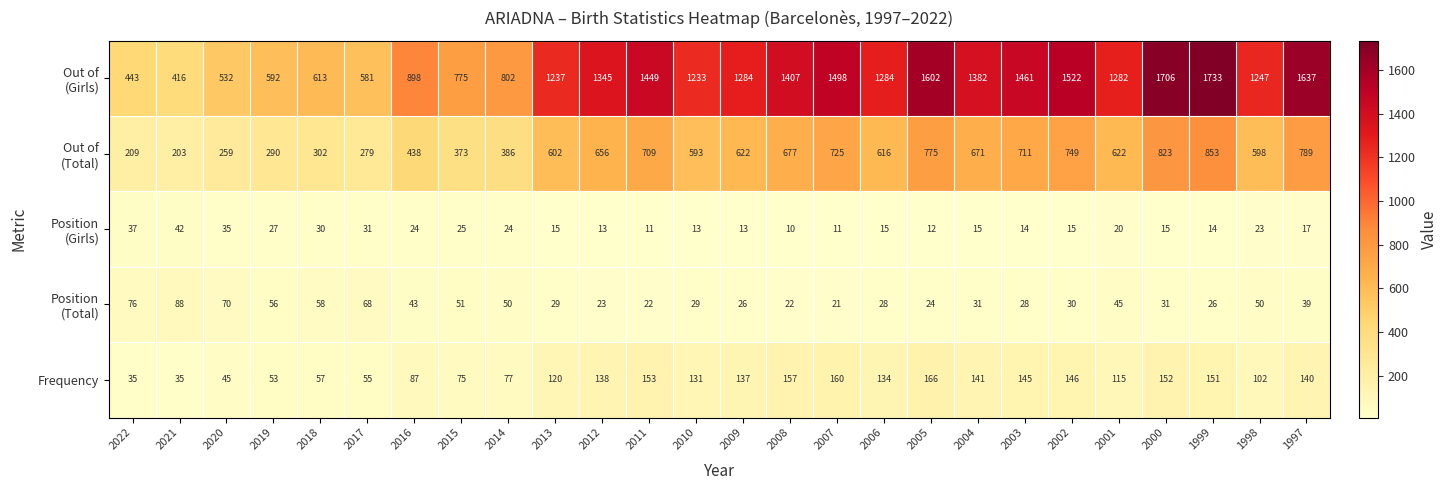

What is the smallest value displayed?

10